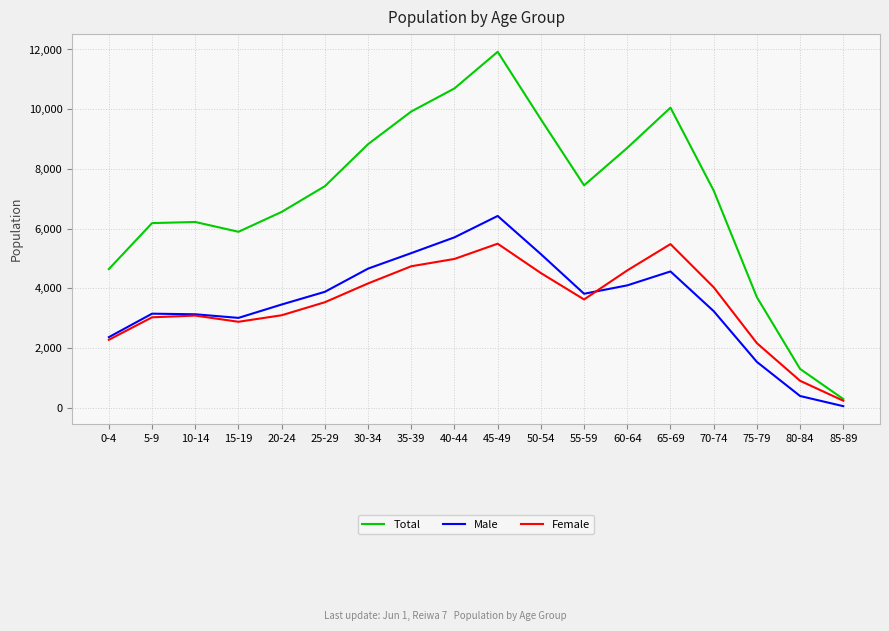

Rank the series by their maximum value, from highest to lowest.

Total, Male, Female